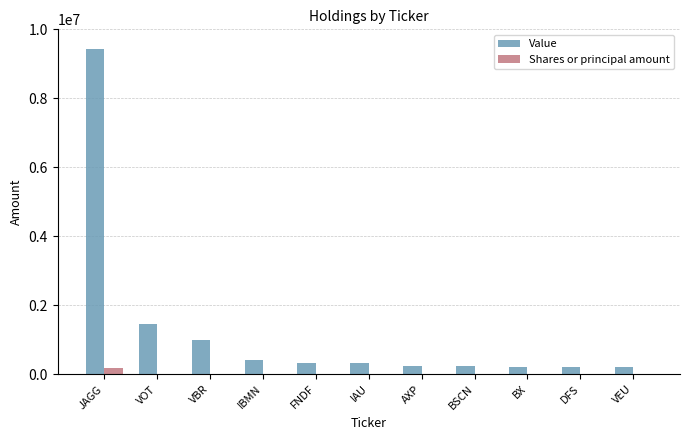

What is the sum of all Value values?

14031000